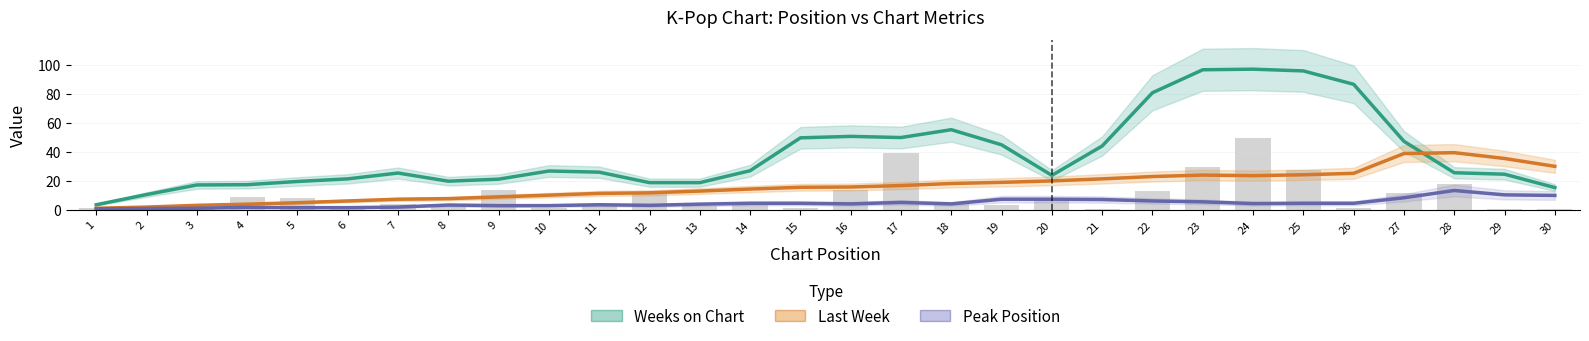

Reading right to left, list all the values displayed in this chart.

Weeks on Chart: 15.4	24.6	25.6	47.2	86.4	95.6	96.8	96.4	80.6	44.0	23.8	44.8	55.2	49.8	50.6	49.6	27.0	18.8	18.8	26.0	26.8	21.2	19.8	25.4	21.4	19.6	17.4	17.2	10.6	3.6
Last Week: 30.0	35.4	39.4	38.8	25.2	24.2	23.6	24.0	23.0	21.4	20.0	19.0	18.2	16.8	15.8	15.6	14.4	13.0	11.8	11.4	10.2	9.0	7.8	7.4	6.2	5.0	4.0	3.2	2.0	1.2
Peak Position: 10.0	10.4	13.4	8.4	4.6	4.6	4.4	5.6	6.2	7.2	7.4	7.4	4.2	5.2	4.2	4.6	4.6	4.0	3.2	3.6	3.0	3.0	3.4	2.0	1.6	1.6	1.8	1.2	1.0	0.8